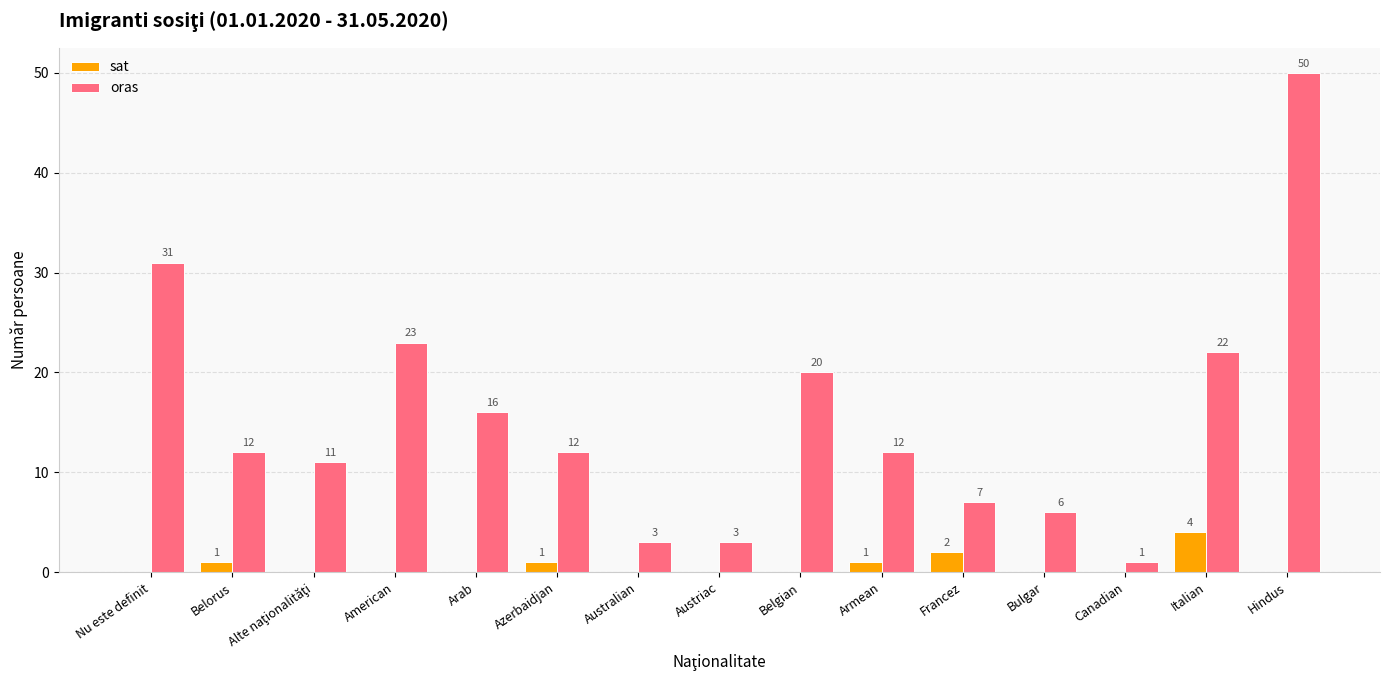

Are the bars grouped side by side (vs. stacked)?

Yes